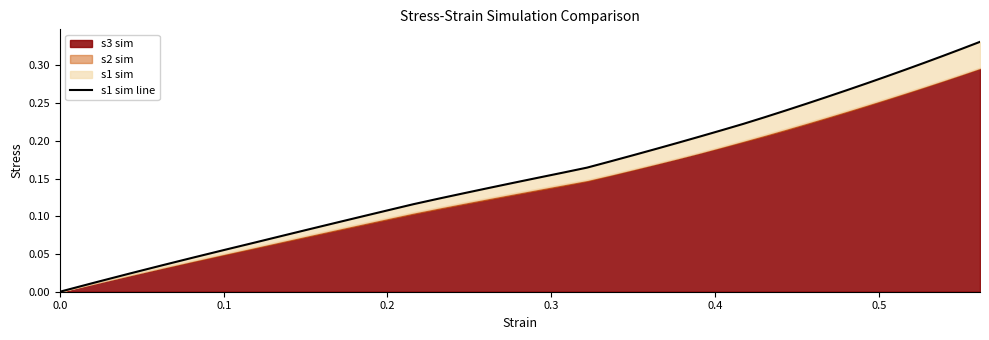

What is the value of the 26th point from the left?

0.2